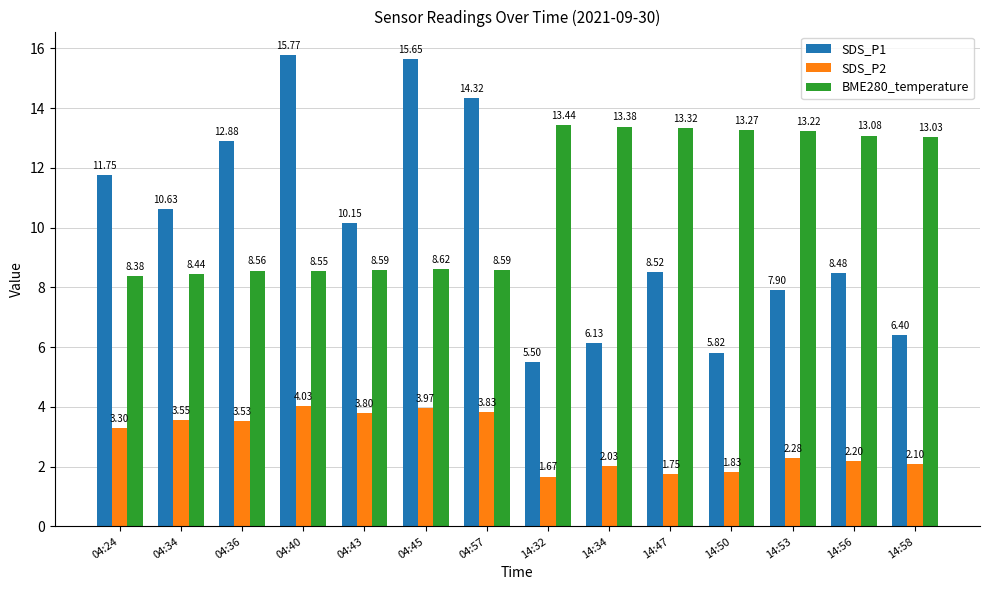

At which category is the sum across all series the highest?

04:40